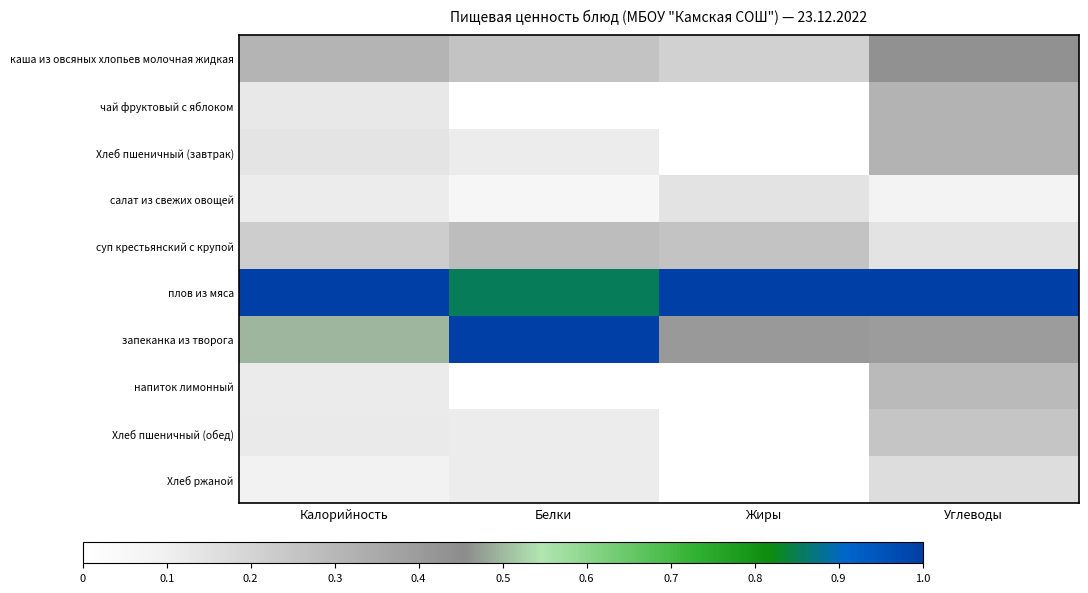

Reading left to right, list all the values displayed in this chart.

каша из овсяных хлопьев молочная жидкая: Калорийность=0.3	Белки=0.3	Жиры=0.2	Углеводы=0.4
чай фруктовый с яблоком: Калорийность=0.1	Белки=0.0	Жиры=0.0	Углеводы=0.3
Хлеб пшеничный (завтрак): Калорийность=0.1	Белки=0.1	Жиры=0.0	Углеводы=0.3
салат из свежих овощей: Калорийность=0.1	Белки=0.1	Жиры=0.1	Углеводы=0.1
суп крестьянский с крупой: Калорийность=0.2	Белки=0.3	Жиры=0.3	Углеводы=0.1
плов из мяса: Калорийность=1.0	Белки=0.9	Жиры=1.0	Углеводы=1.0
запеканка из творога: Калорийность=0.5	Белки=1.0	Жиры=0.4	Углеводы=0.4
напиток лимонный: Калорийность=0.1	Белки=0.0	Жиры=0.0	Углеводы=0.3
Хлеб пшеничный (обед): Калорийность=0.1	Белки=0.1	Жиры=0.0	Углеводы=0.2
Хлеб ржаной: Калорийность=0.1	Белки=0.1	Жиры=0.0	Углеводы=0.2